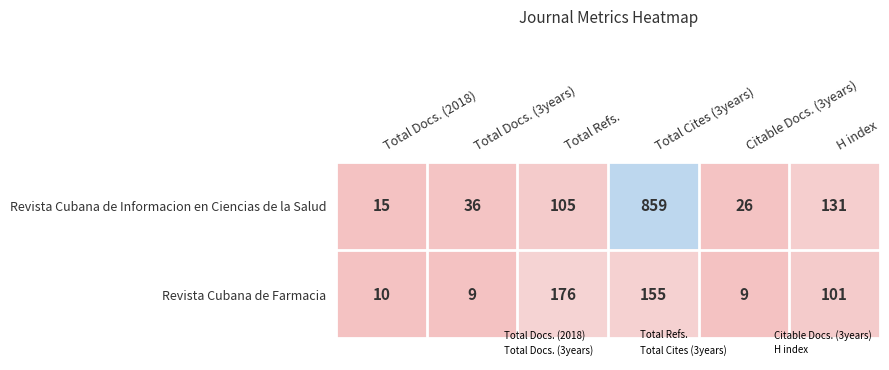

How many distinct data groups are displayed?

2